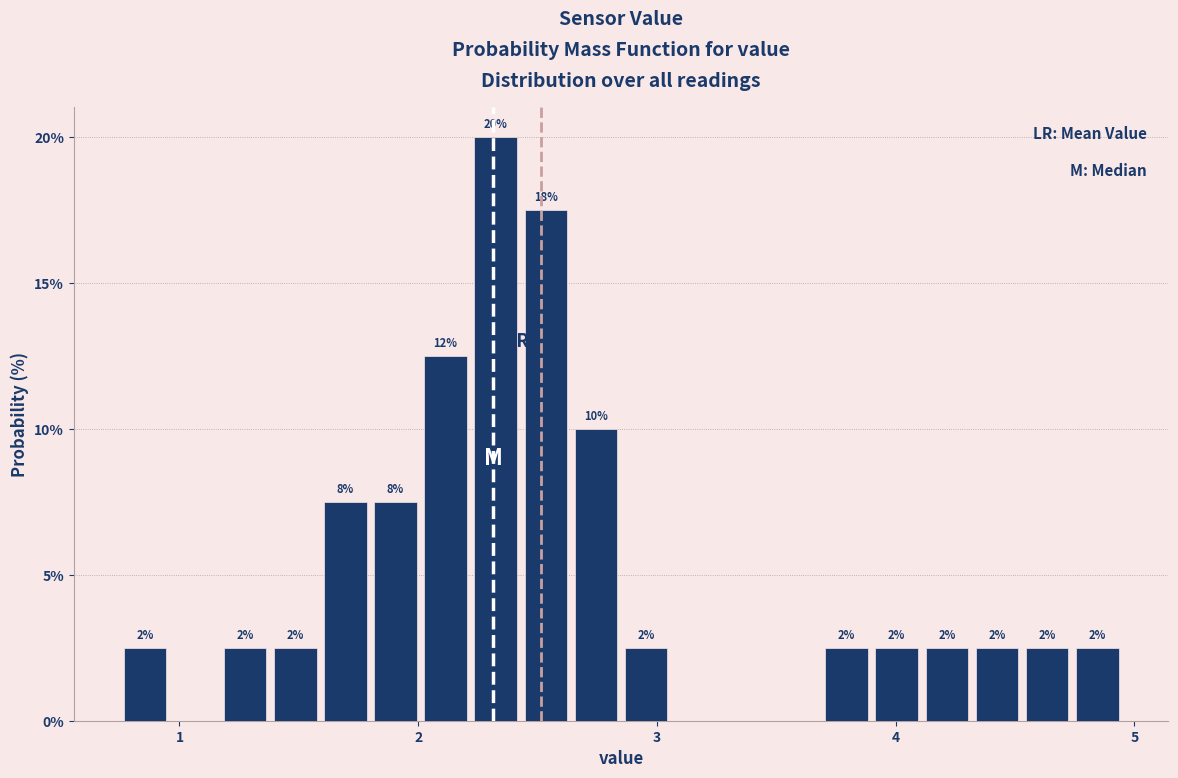

Around what value on the x-axis is the tallest bar? Give the approximate position of its centre, as read against the axis.

2.3